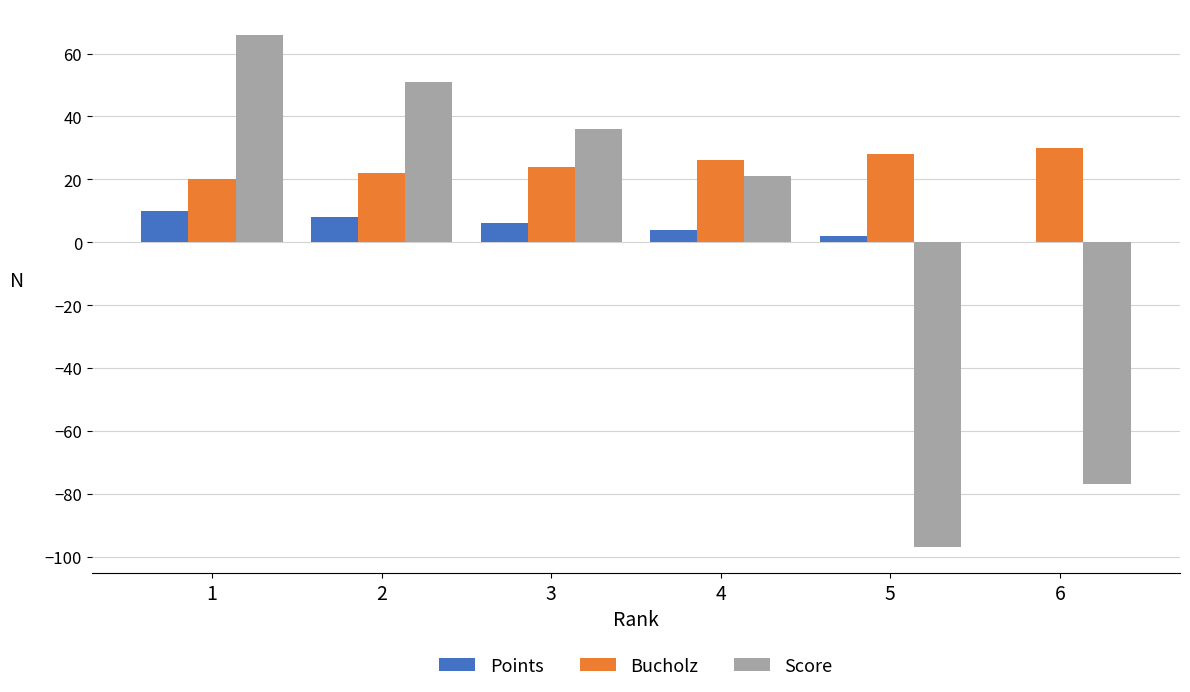

Are the bars grouped side by side (vs. stacked)?

Yes